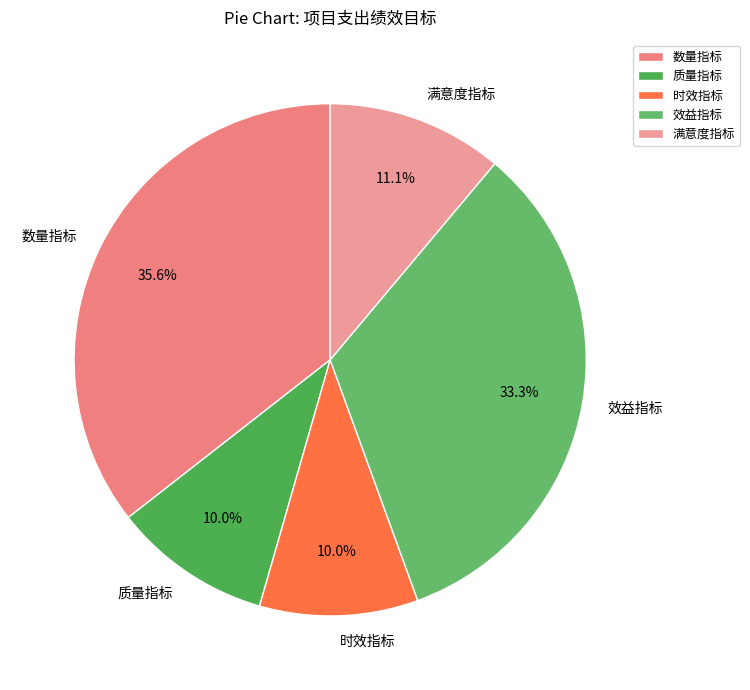

How many segments does this pie chart have?

5